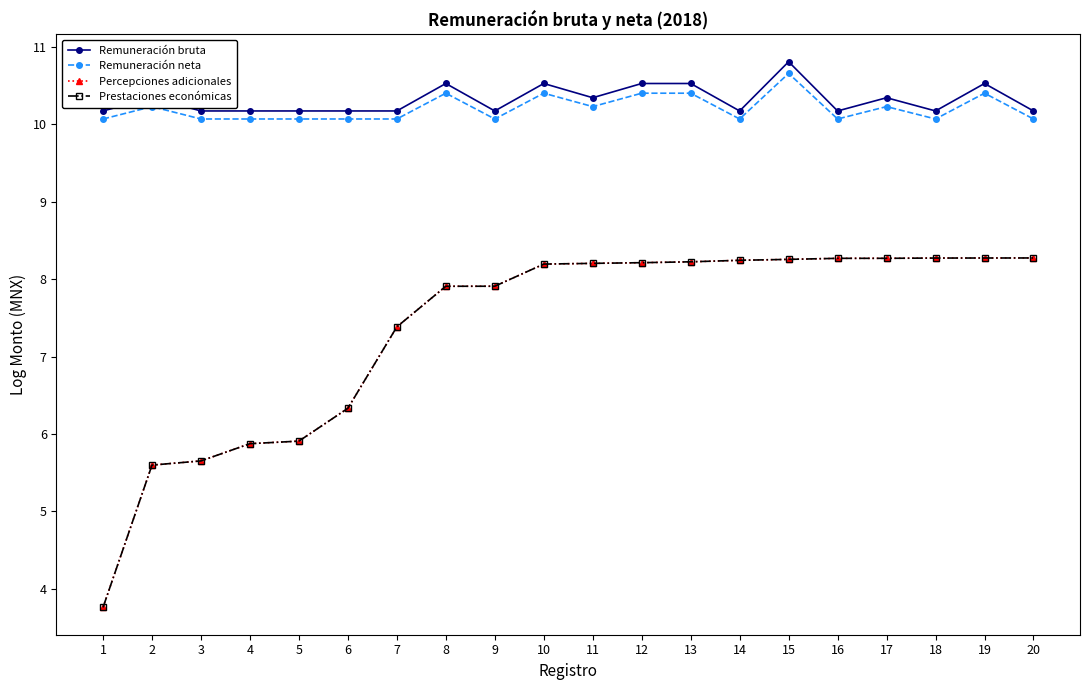

What is the value of the Remuneración bruta point at the 13th from the left?

10.5